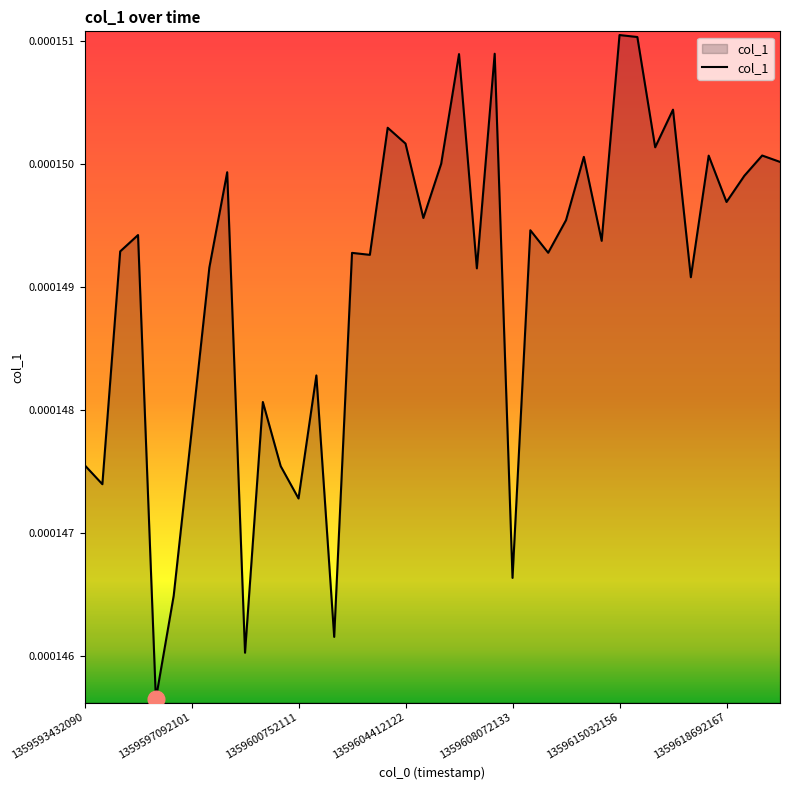

Count the values in the range 0 to 1.

40